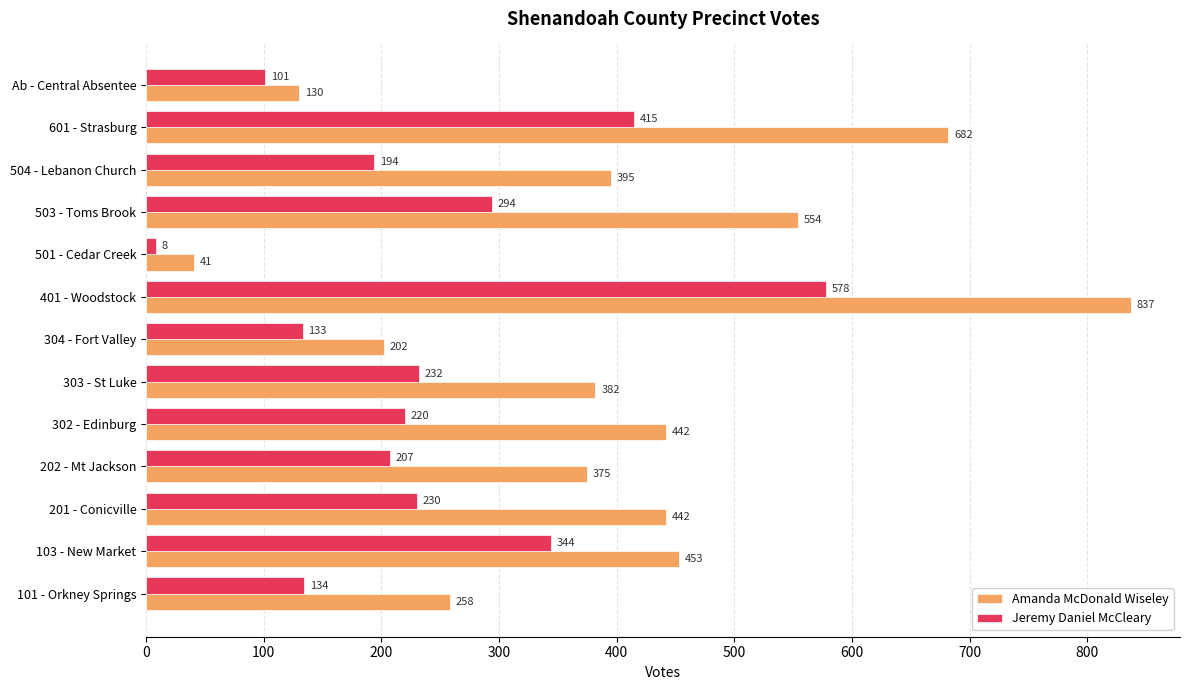

List the labels in order of Jeremy Daniel McCleary value, largest first.

401 - Woodstock, 601 - Strasburg, 103 - New Market, 503 - Toms Brook, 303 - St Luke, 201 - Conicville, 302 - Edinburg, 202 - Mt Jackson, 504 - Lebanon Church, 101 - Orkney Springs, 304 - Fort Valley, Ab - Central Absentee, 501 - Cedar Creek